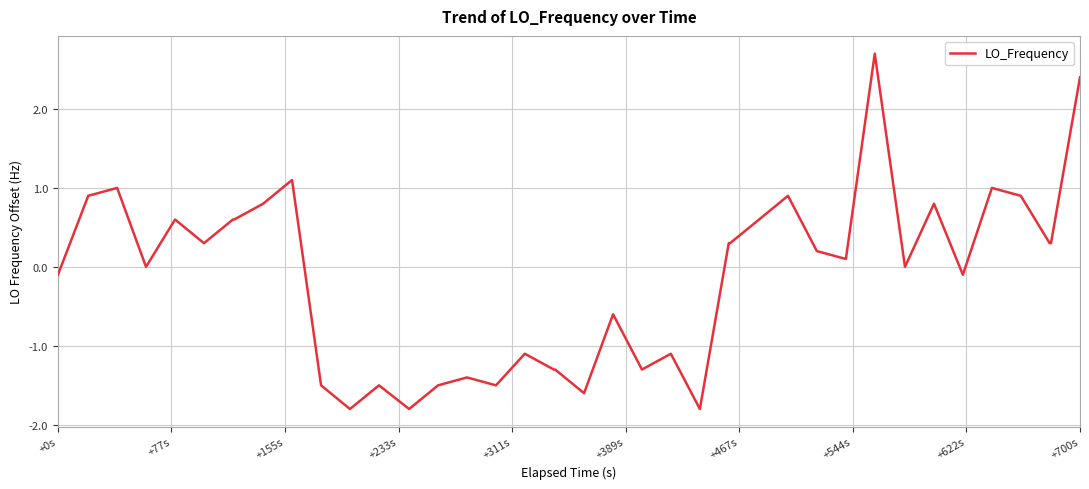

How many lines are shown in the chart?

1